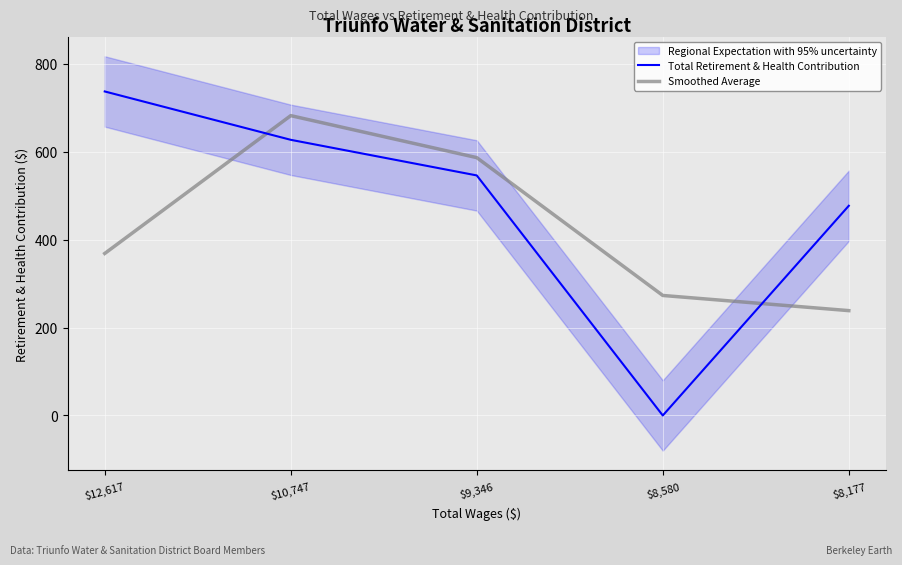

True or false: Smoothed Average has more than 0 points higher than both neighbors.

True